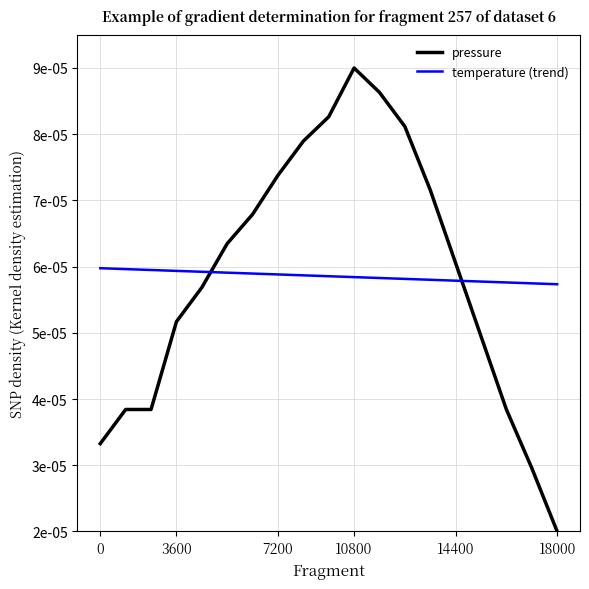

How many intersections are there between pressure and temperature (trend)?

2